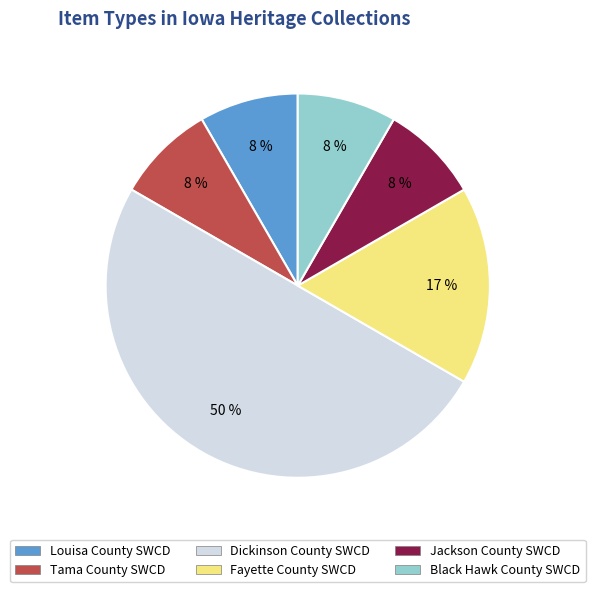

Count the number of slices in the pie.

6